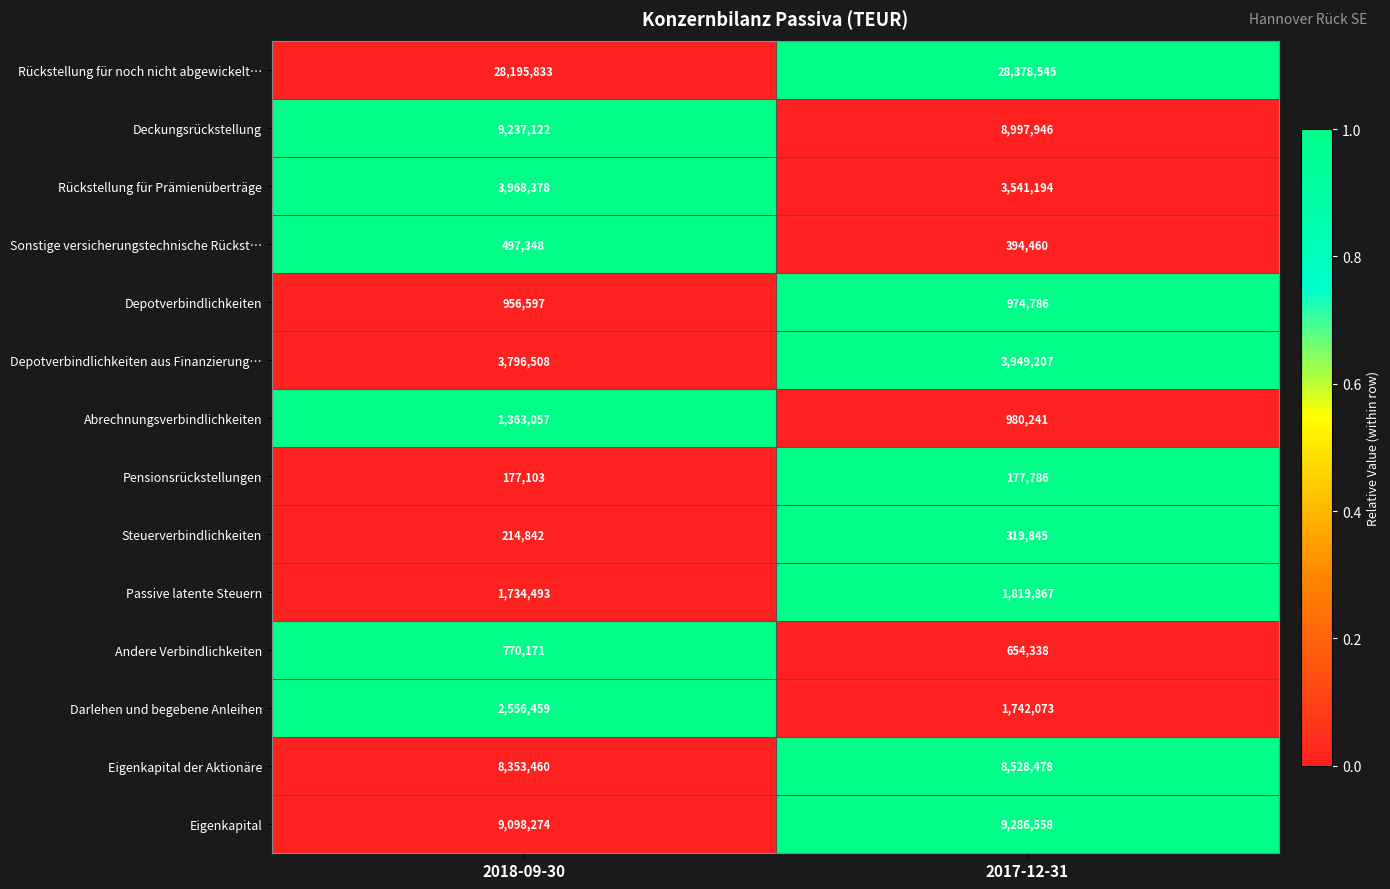

At which category is the sum across all series the highest?

2018-09-30